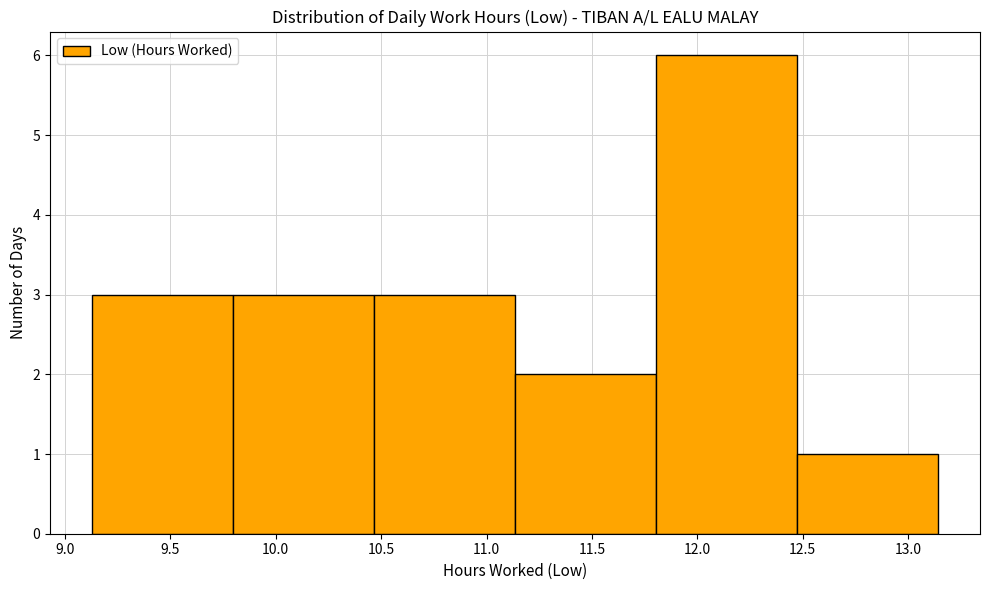

Over which range of the x-axis is the bar tallest?

11.80 to 12.45